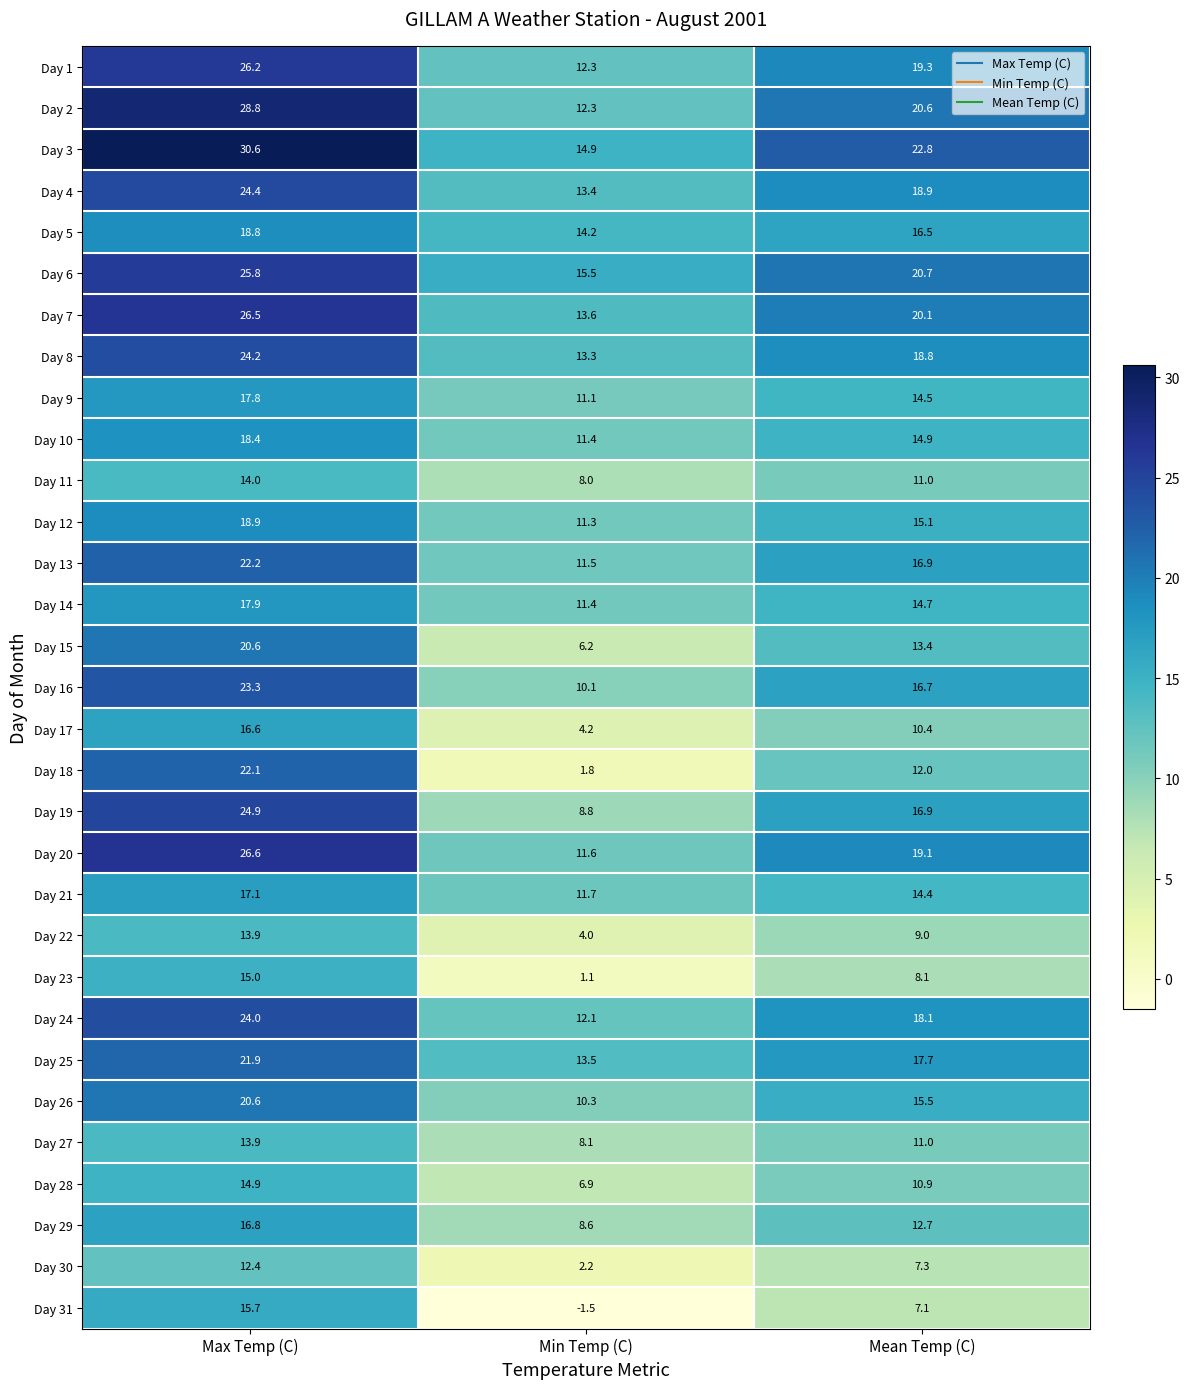

Where is Day 25 nearest to the value 17?

Mean Temp (C)